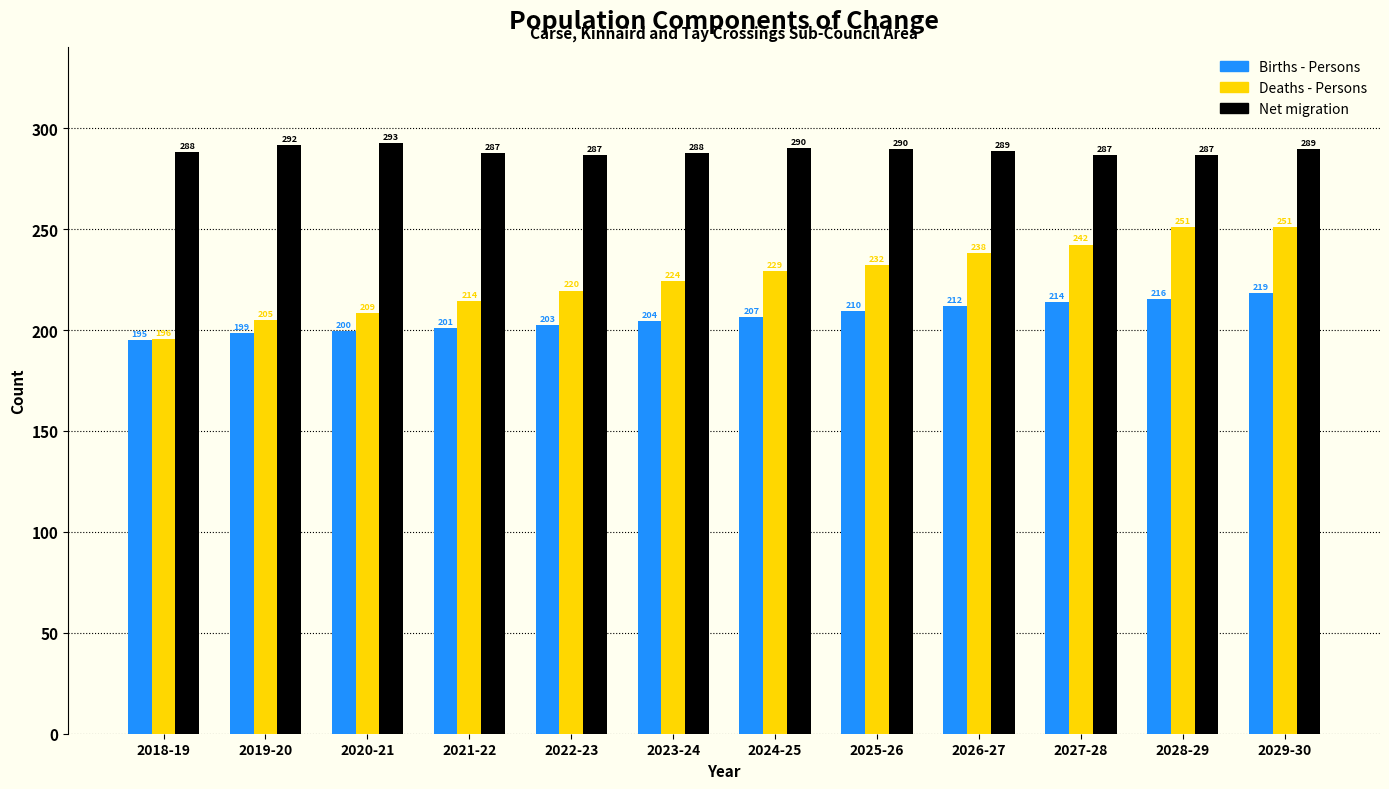

At which category is the sum across all series the highest?

2029-30